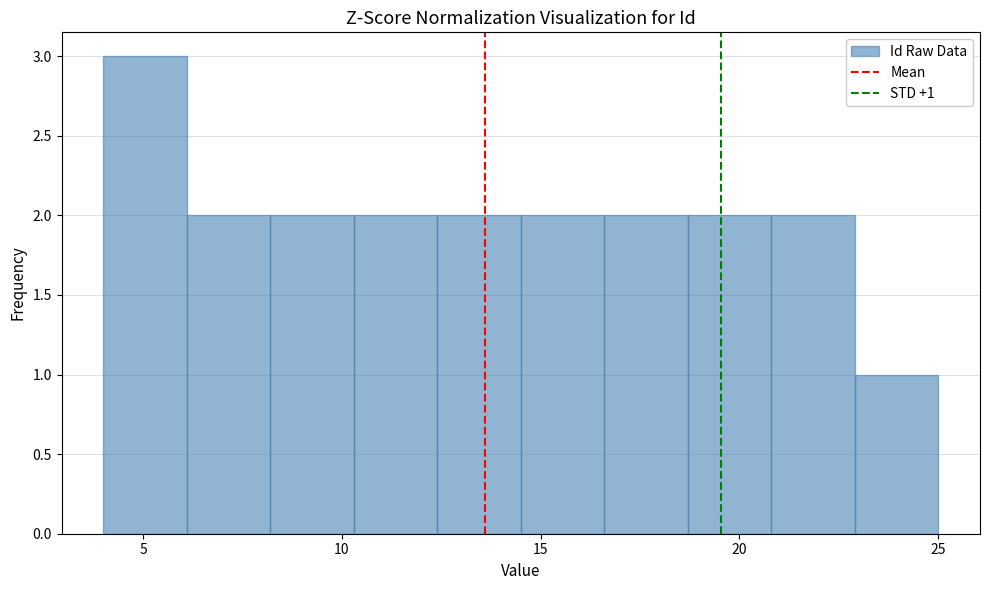

Over which range of the x-axis is the bar tallest?

4.0 to 6.1